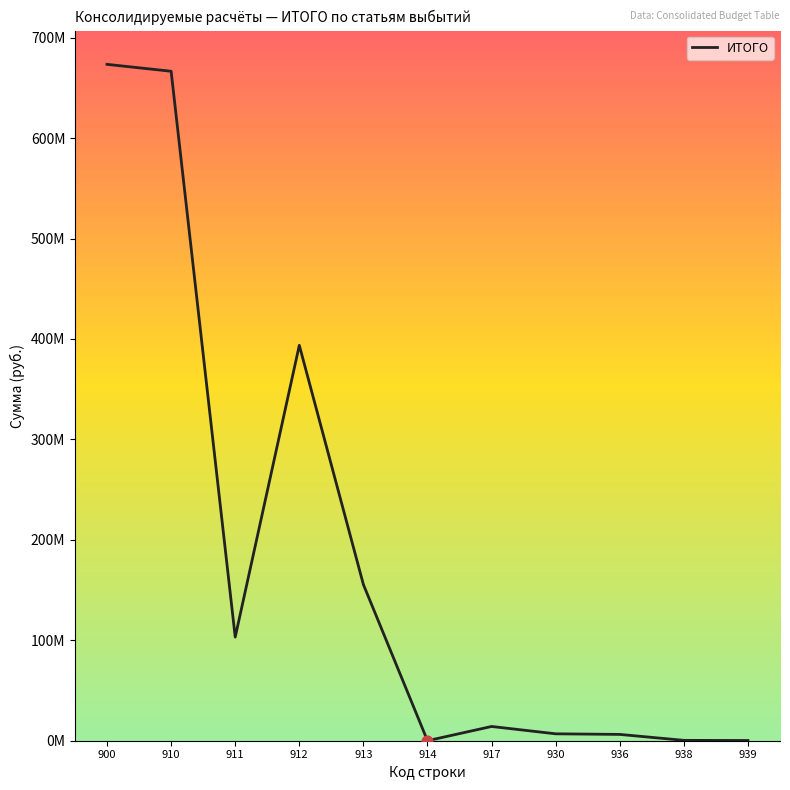

Does the chart have visible grid lines?

No